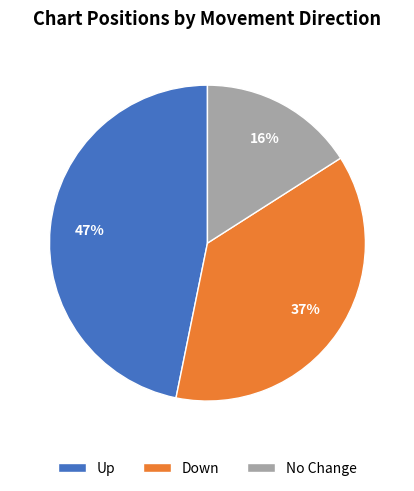

Which slice is the largest?

Up